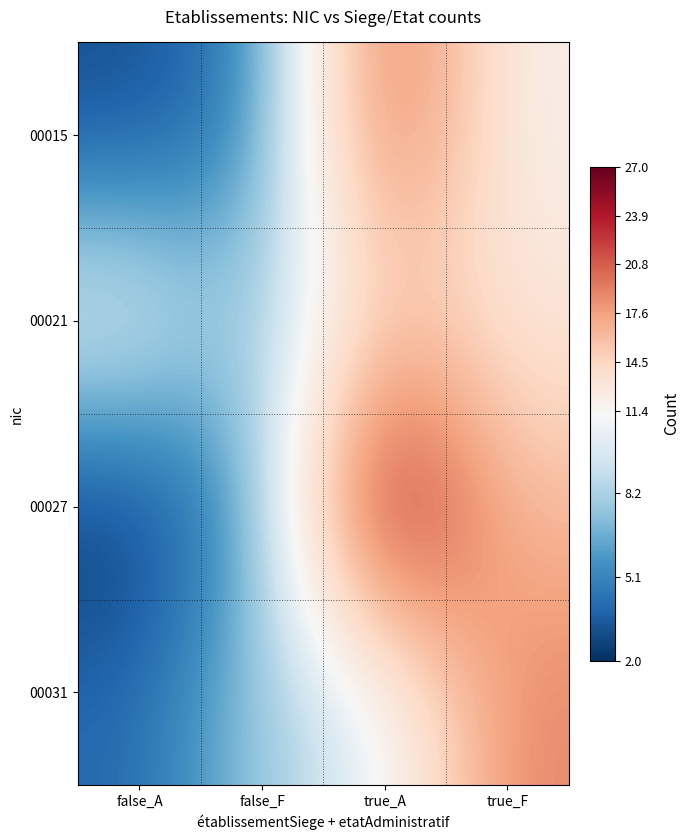

Reading right to left, list all the values displayed in this chart.

00015: true_F=12	true_A=21	false_F=5	false_A=3
00021: true_F=13	true_A=15	false_F=7	false_A=11
00027: true_F=16	true_A=27	false_F=6	false_A=2
00031: true_F=19	true_A=10	false_F=8	false_A=4